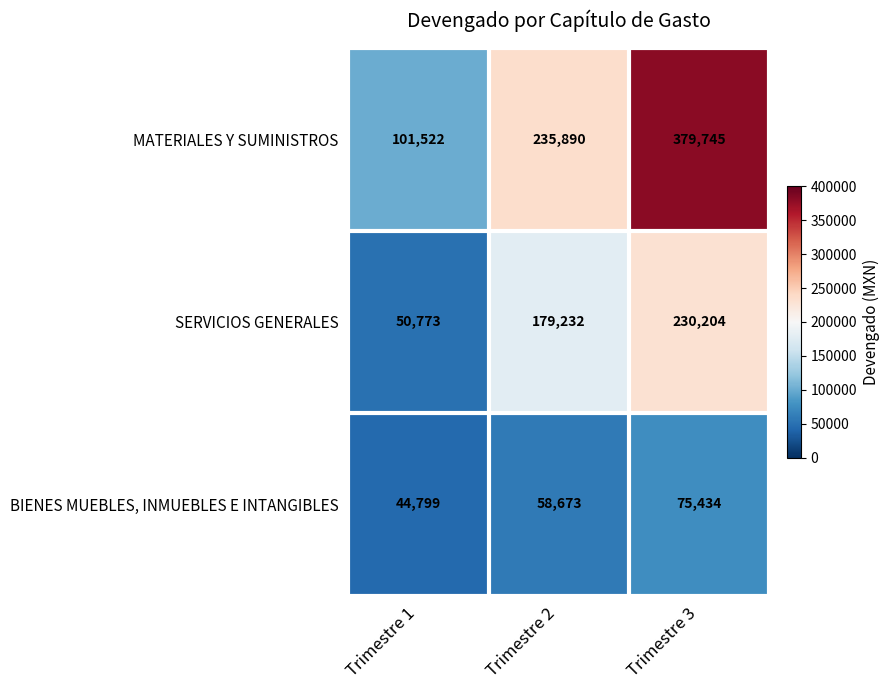

Rank the series at Trimestre 1 from lowest to highest value.

BIENES MUEBLES, INMUEBLES E INTANGIBLES, SERVICIOS GENERALES, MATERIALES Y SUMINISTROS